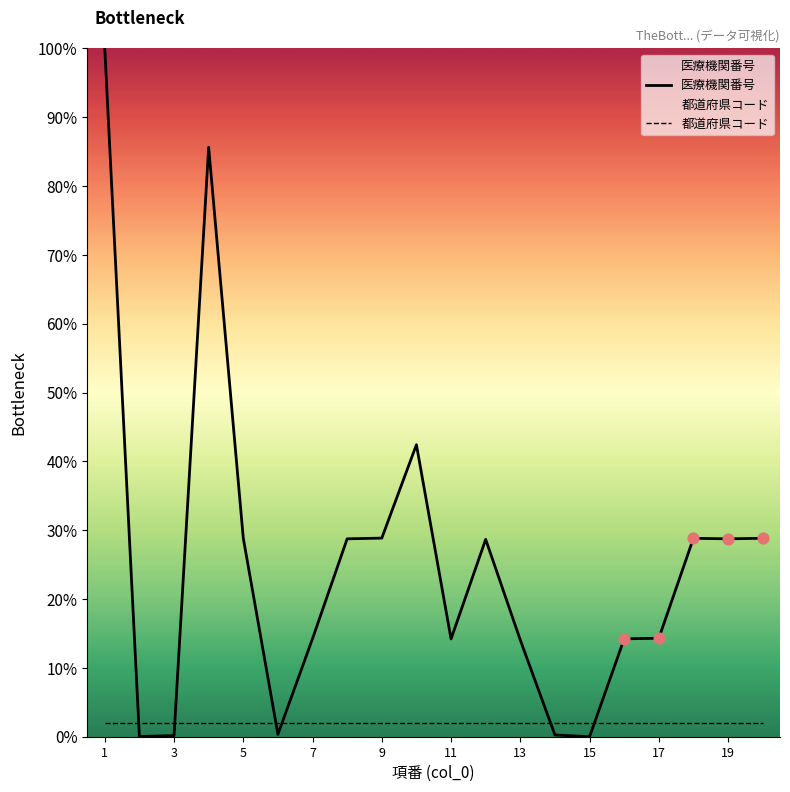

Which series has the largest total across all categories?

医療機関番号